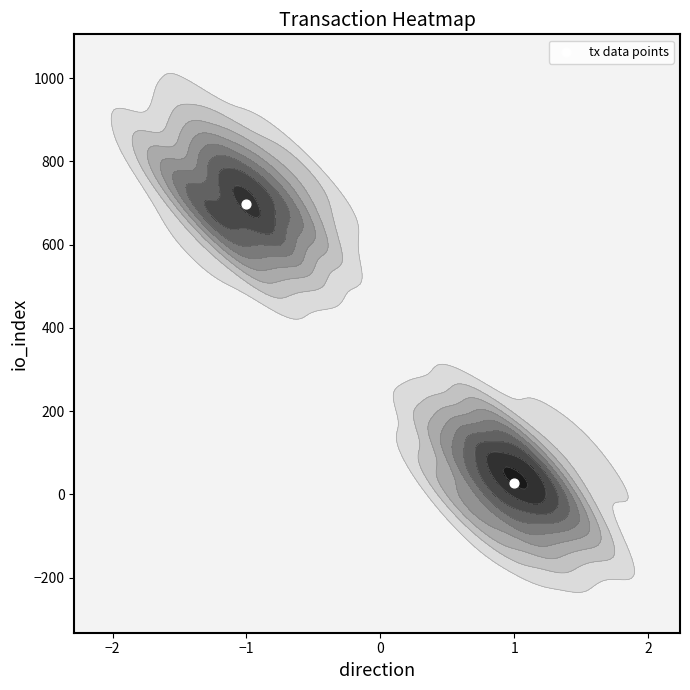

How many values are between 27 and 697?

2